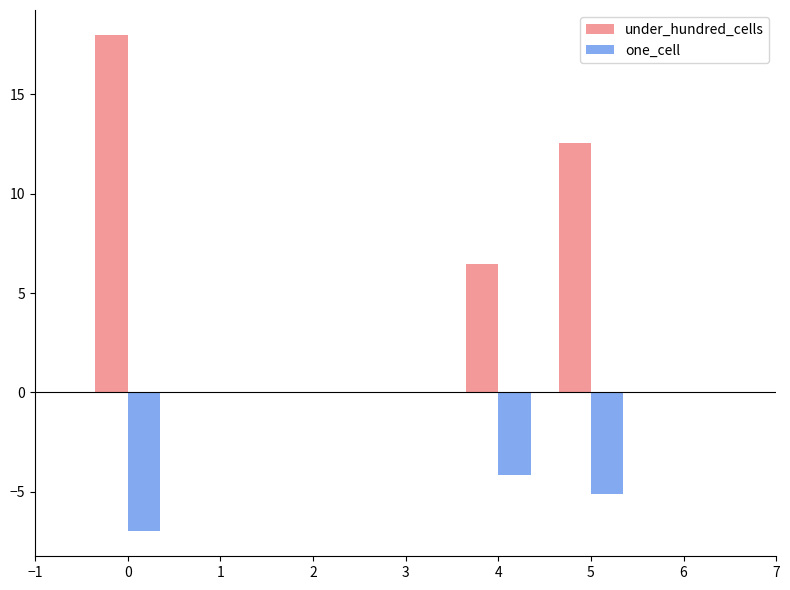

What is the sum of all under_hundred_cells values?

37.0